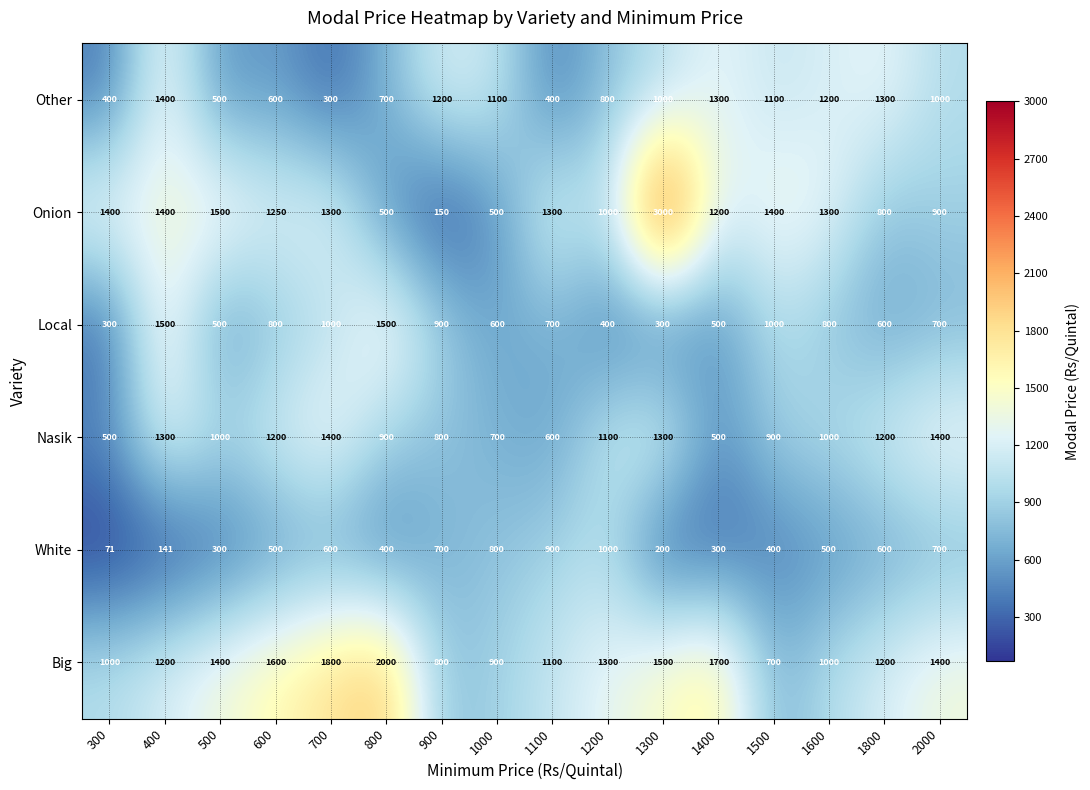

How many values in the Nasik series are below 1000?

7